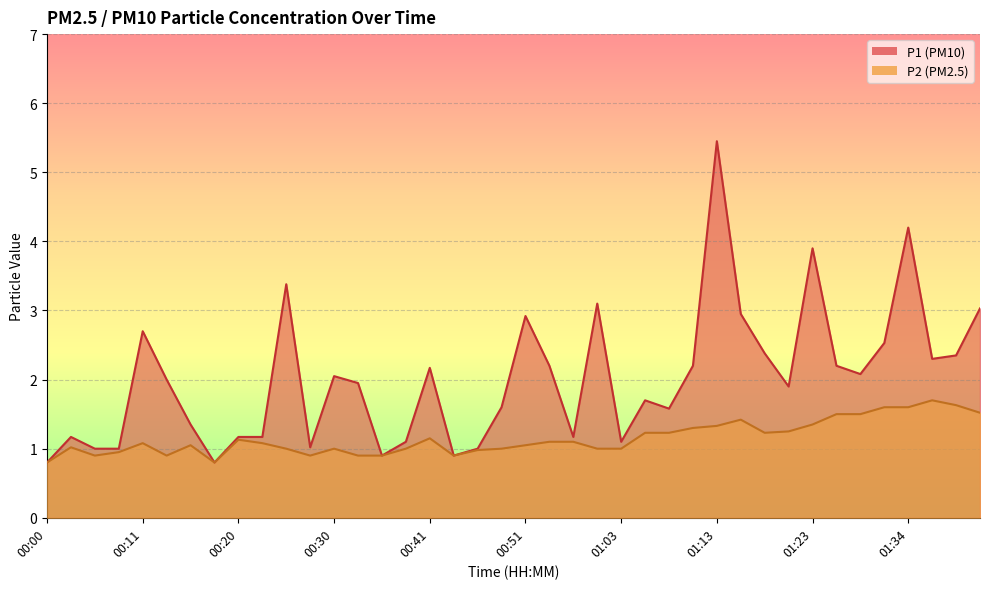

What is the label of the 2nd point from the left?

00:03